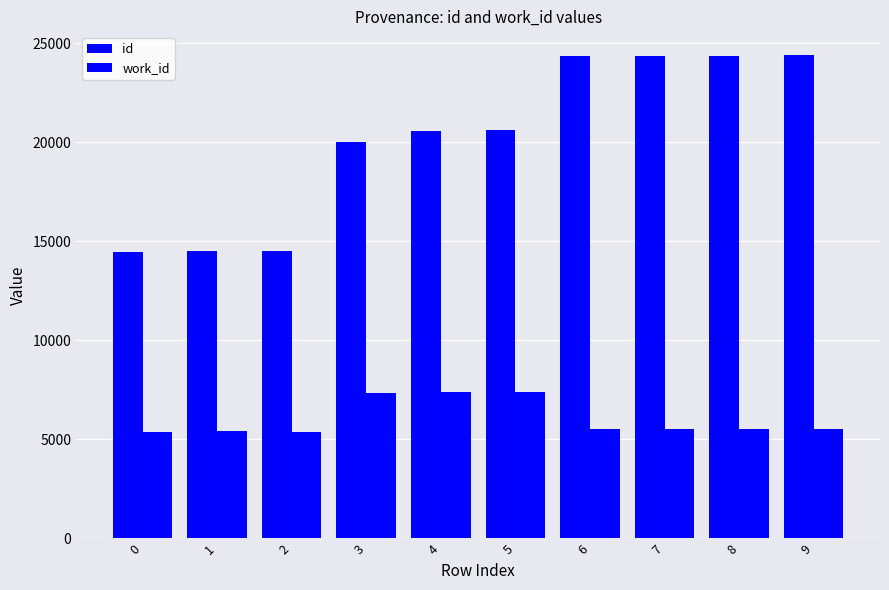

What is the value of the id bar at the 3rd from the left?

14505